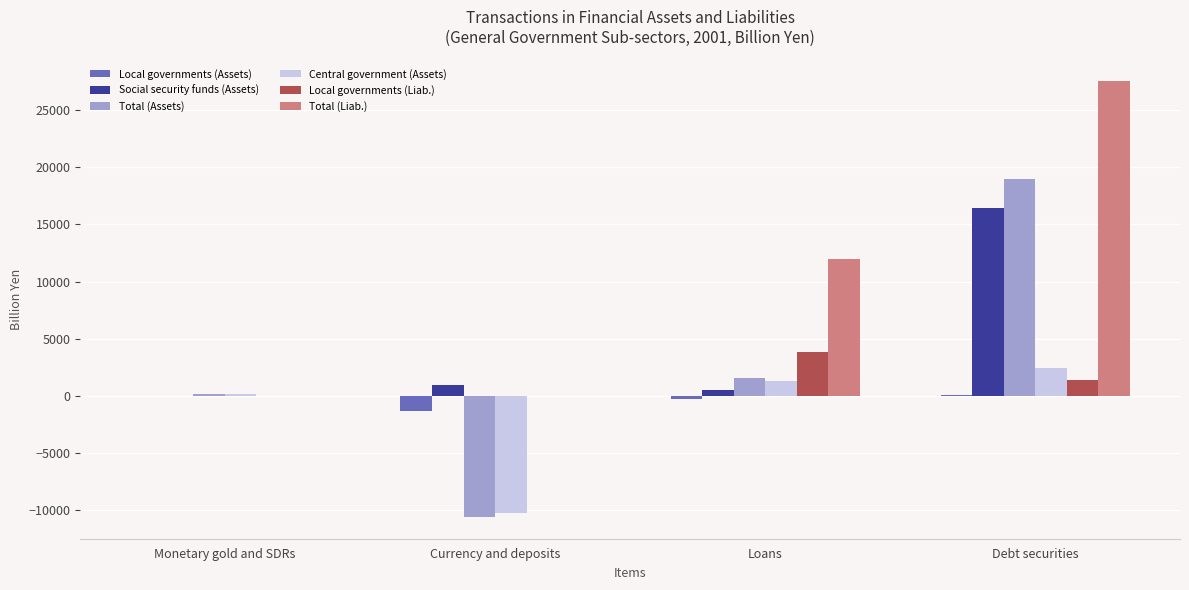

What is the maximum value shown in the chart?

27547.9